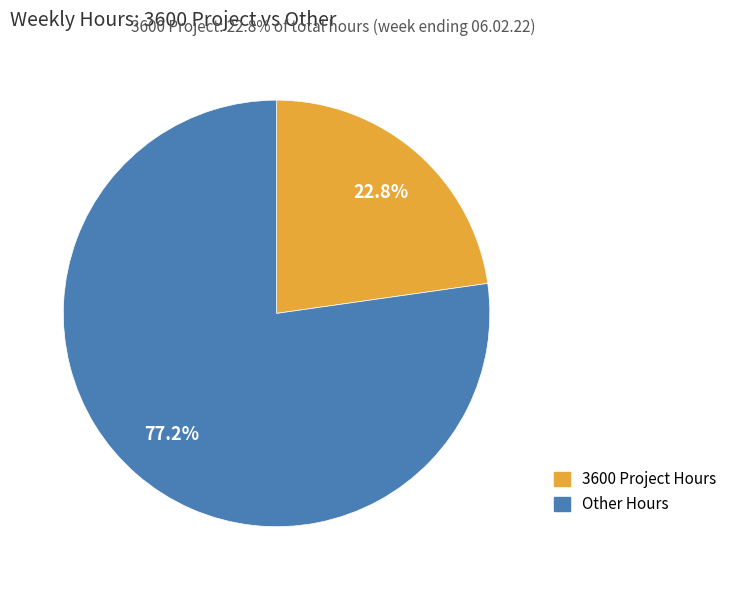

Does any single category account for the majority?

Yes